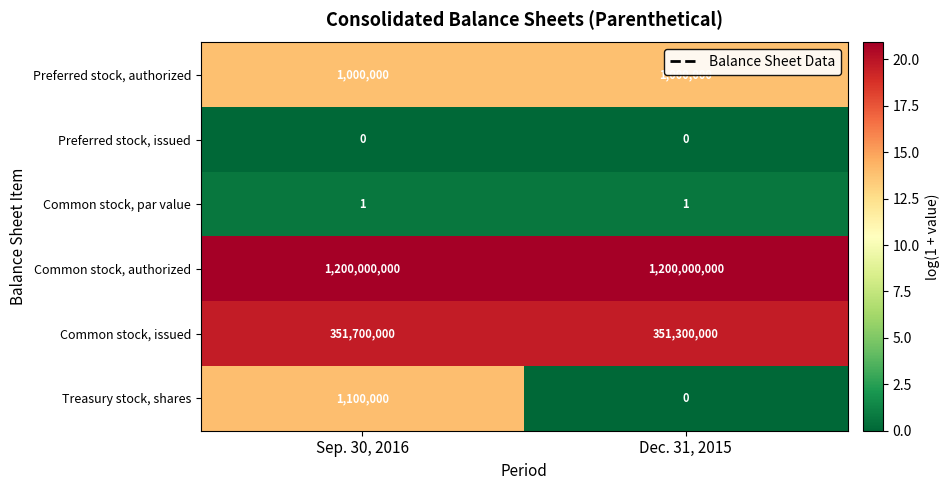

Reading left to right, list all the values displayed in this chart.

Preferred stock, authorized: Sep. 30, 2016=1000000	Dec. 31, 2015=1000000
Preferred stock, issued: Sep. 30, 2016=0	Dec. 31, 2015=0
Common stock, par value: Sep. 30, 2016=1	Dec. 31, 2015=1
Common stock, authorized: Sep. 30, 2016=1200000000	Dec. 31, 2015=1200000000
Common stock, issued: Sep. 30, 2016=351700000	Dec. 31, 2015=351300000
Treasury stock, shares: Sep. 30, 2016=1100000	Dec. 31, 2015=0